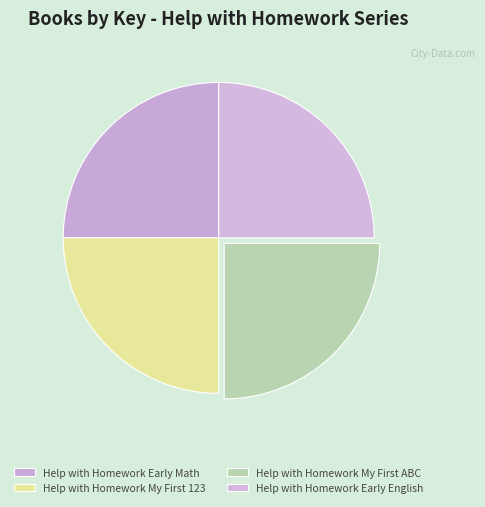

How many slices are in this pie chart?

4